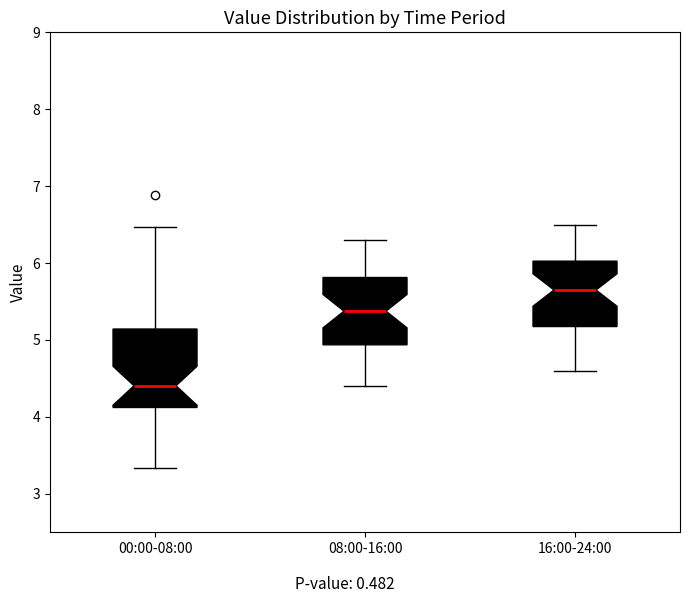

Which box has the lowest median line?

00:00-08:00